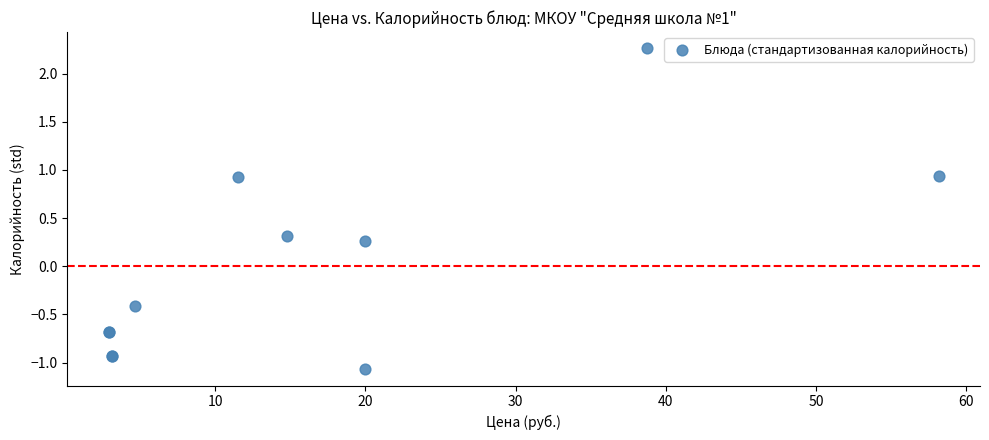

What Y value in the scatter plot is closest to 0?

0.3